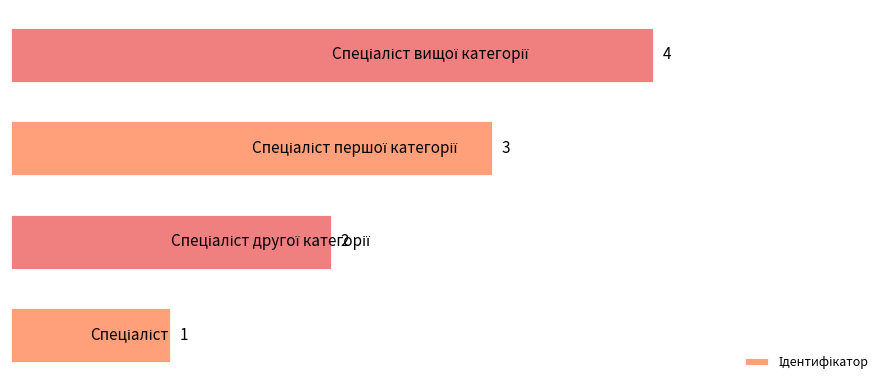

What is the greatest value displayed?

4